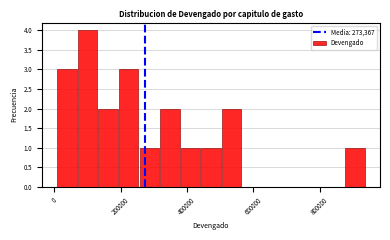

Read against the x-axis, roughly where is the centre of the tallest bar?

100000